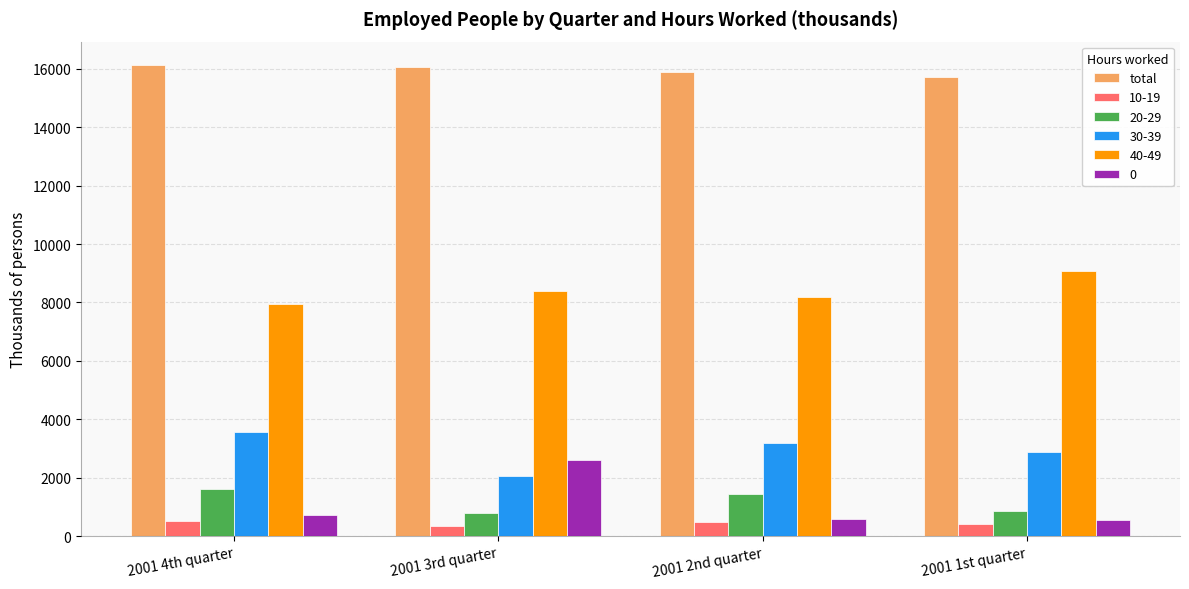

Rank the series by their maximum value, from highest to lowest.

total, 40-49, 30-39, 0, 20-29, 10-19